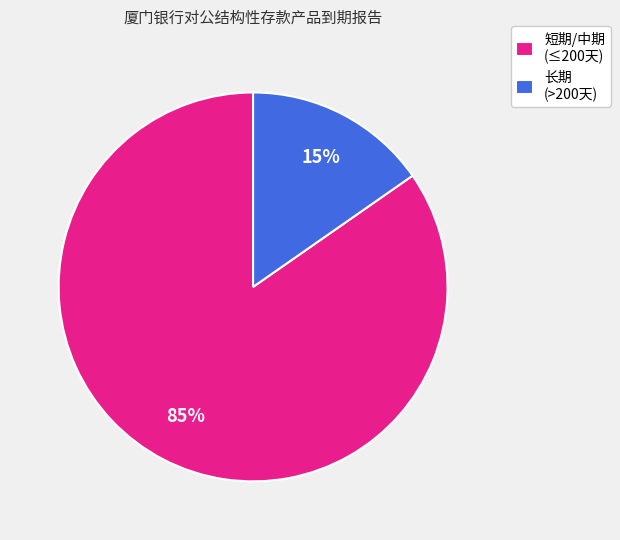

Which has a higher value, 长期 (>200天) or 短期/中期 (≤200天)?

短期/中期 (≤200天)